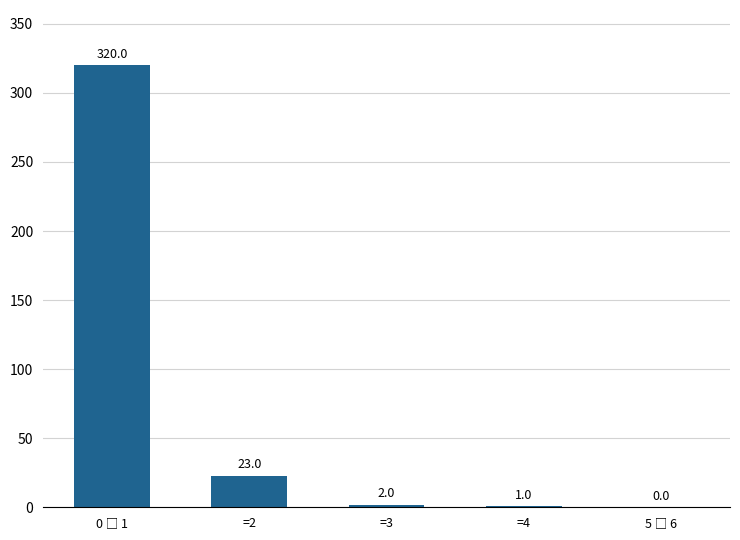

What is the maximum value shown in the chart?

320